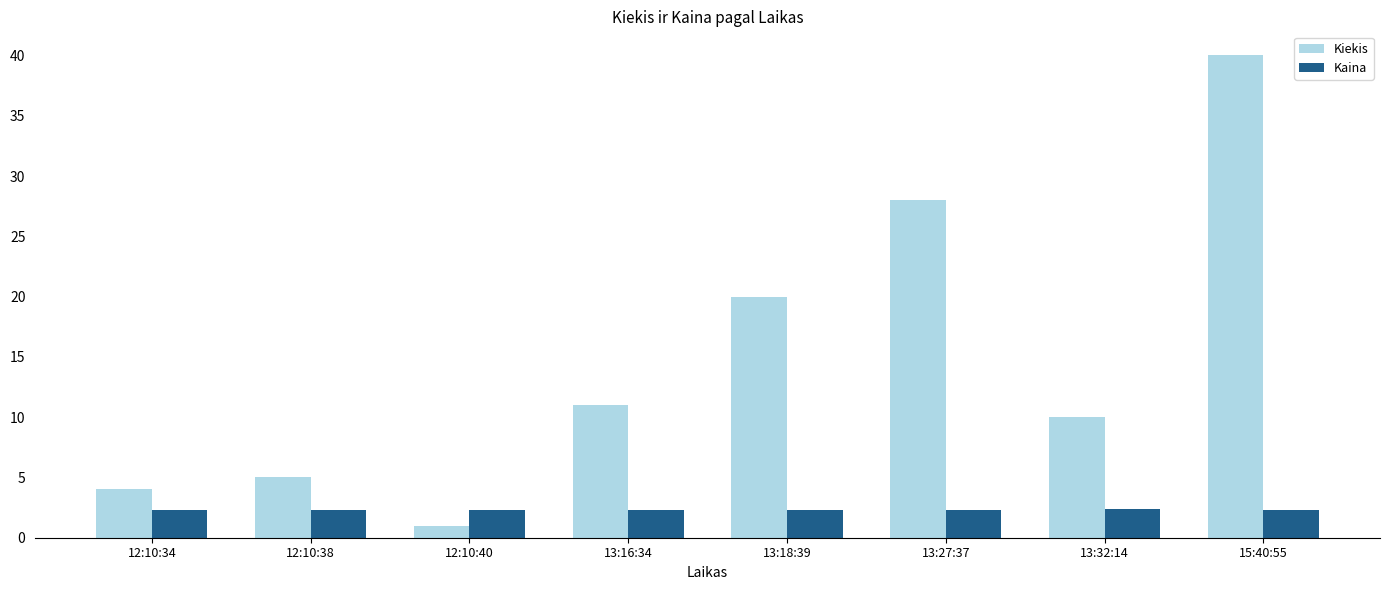

True or false: Kiekis has a value of 3.4 at 12:10:38.

False